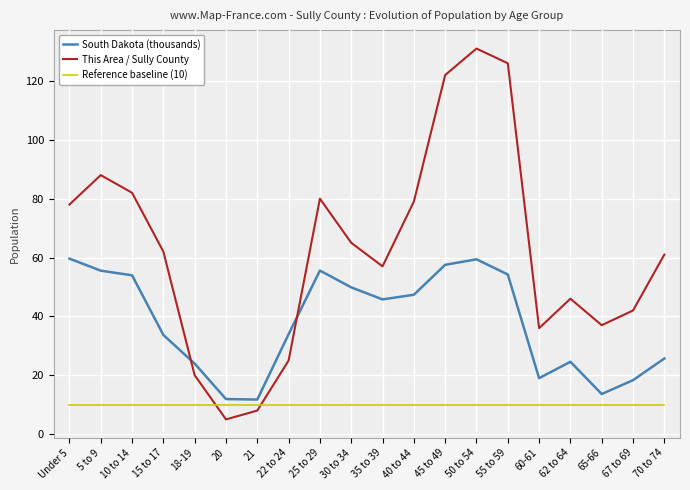

What is the maximum value for Reference baseline (10)?

10.0